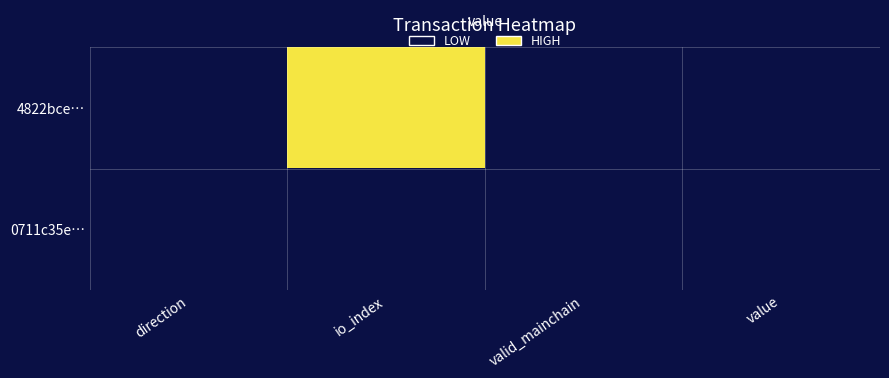

How many categories are shown in the chart?

4